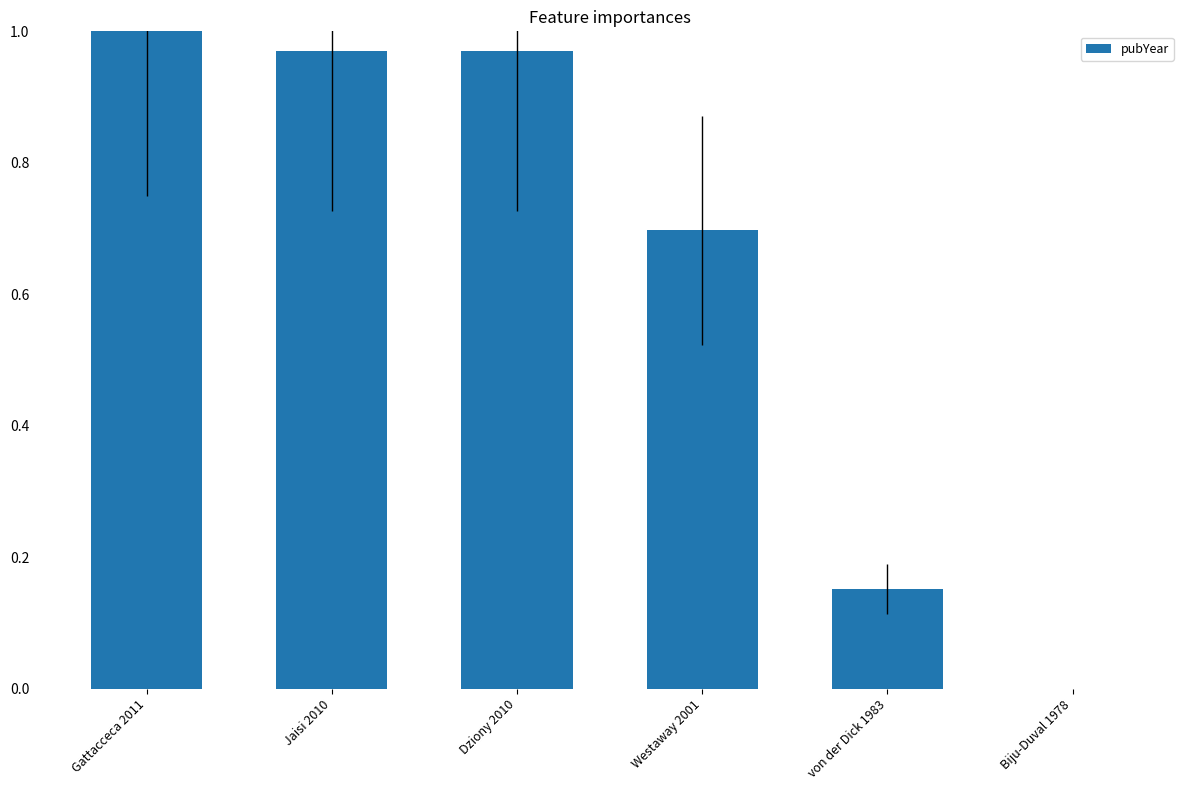

Which has a higher value, Dziony 2010 or Gattacceca 2011?

Gattacceca 2011